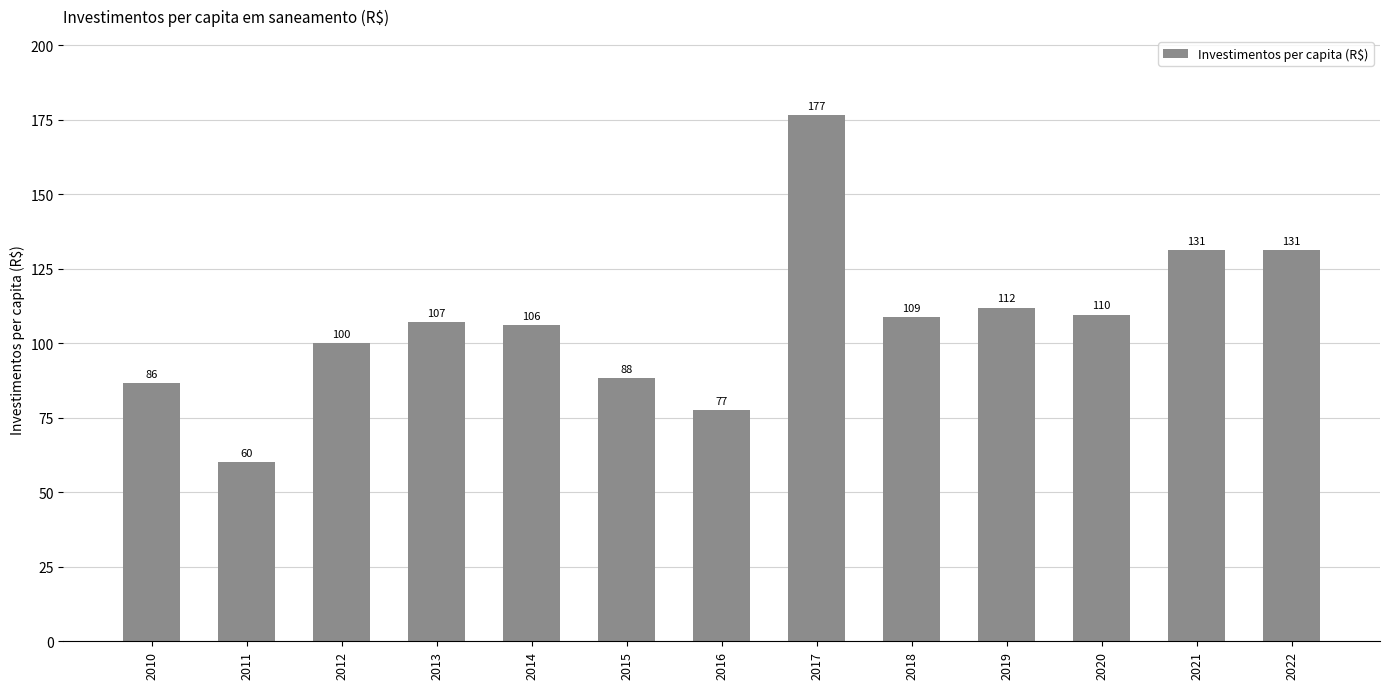

What is the change in value from 2011 to 2016?

+17.4